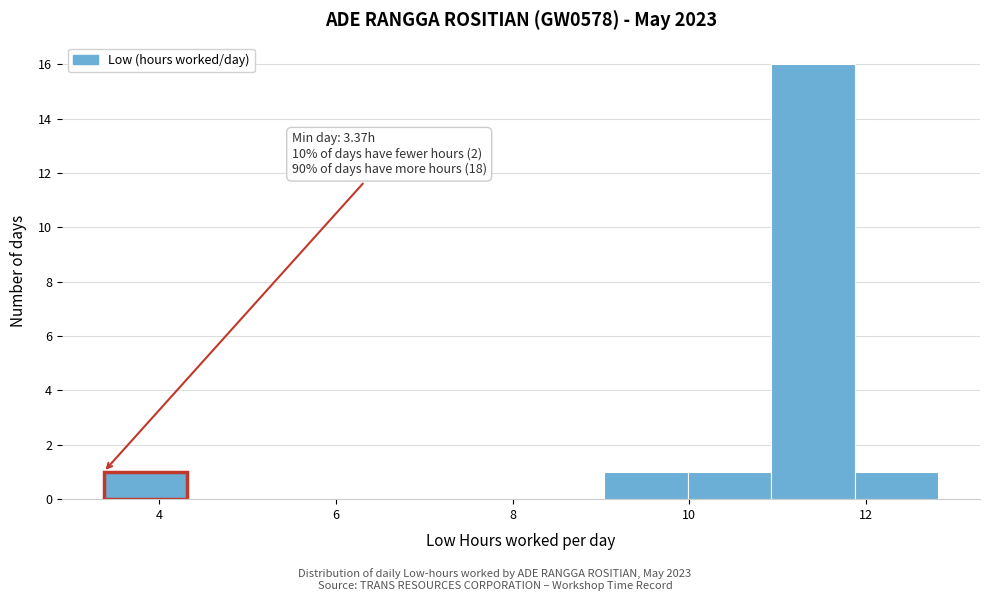

Which range on the x-axis has the tallest bar?

11.0 to 11.8